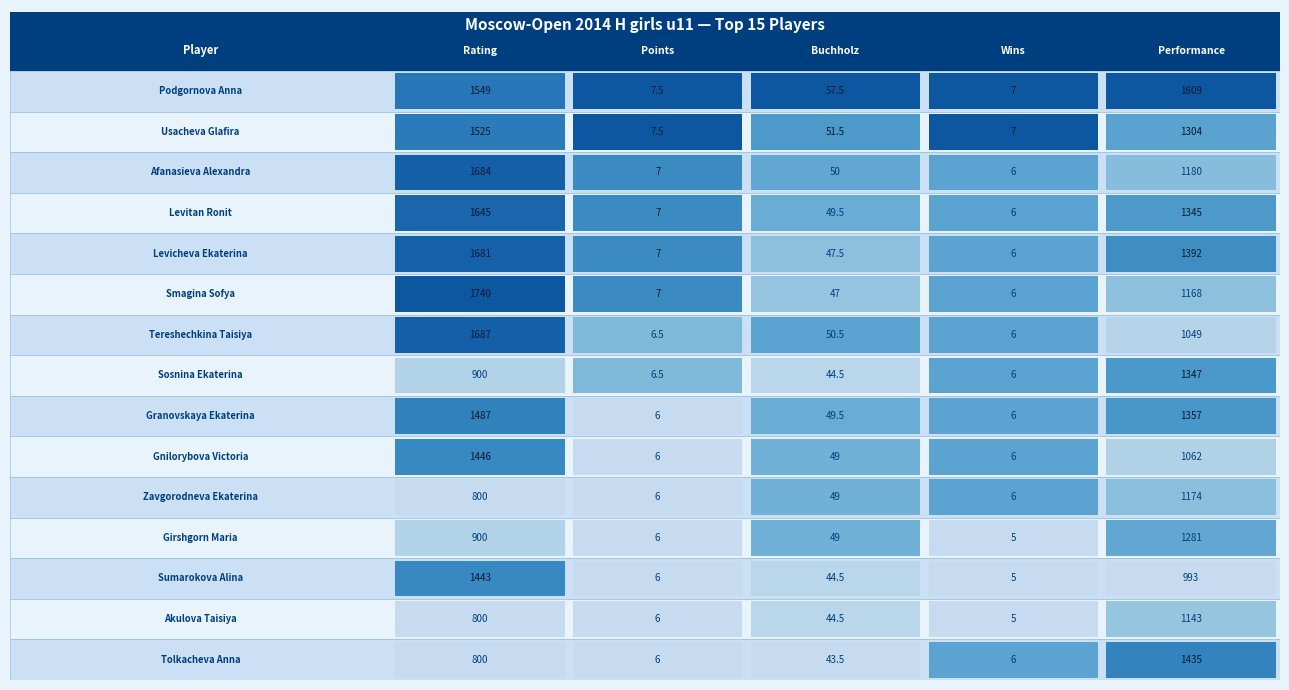

Between 0 and 2, which series saw the biggest shift?

Smagina Sofya